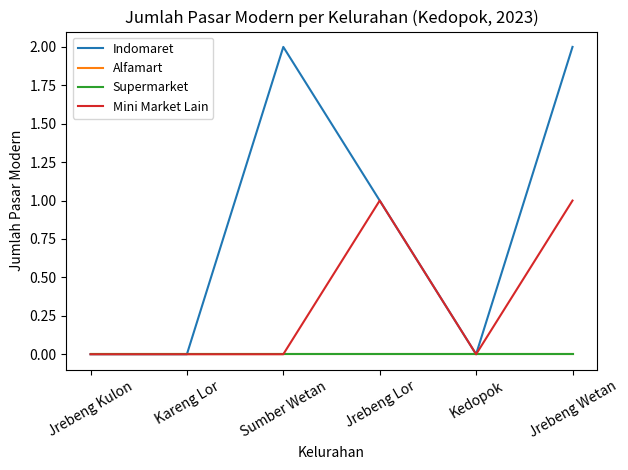

What is the difference between the maximum and minimum values in the Indomaret series?

2